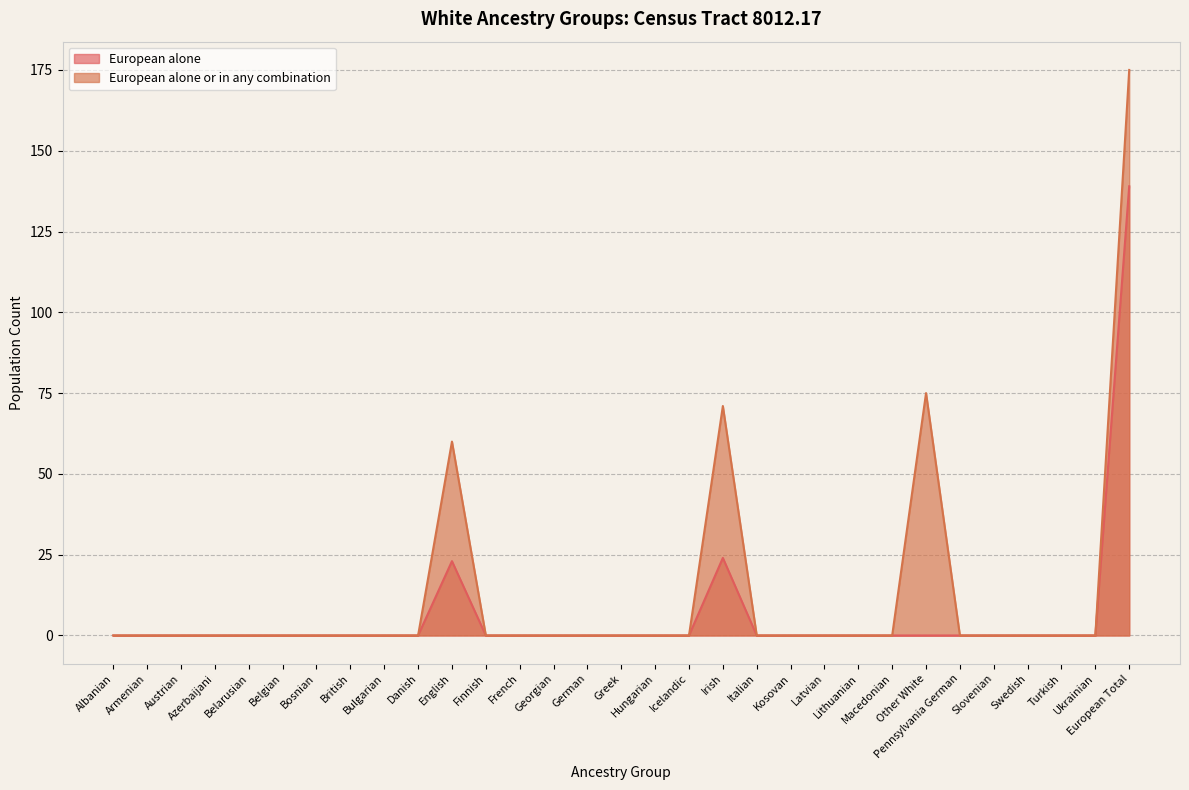

Which series changed the most between Belgian and English?

European alone or in any combination